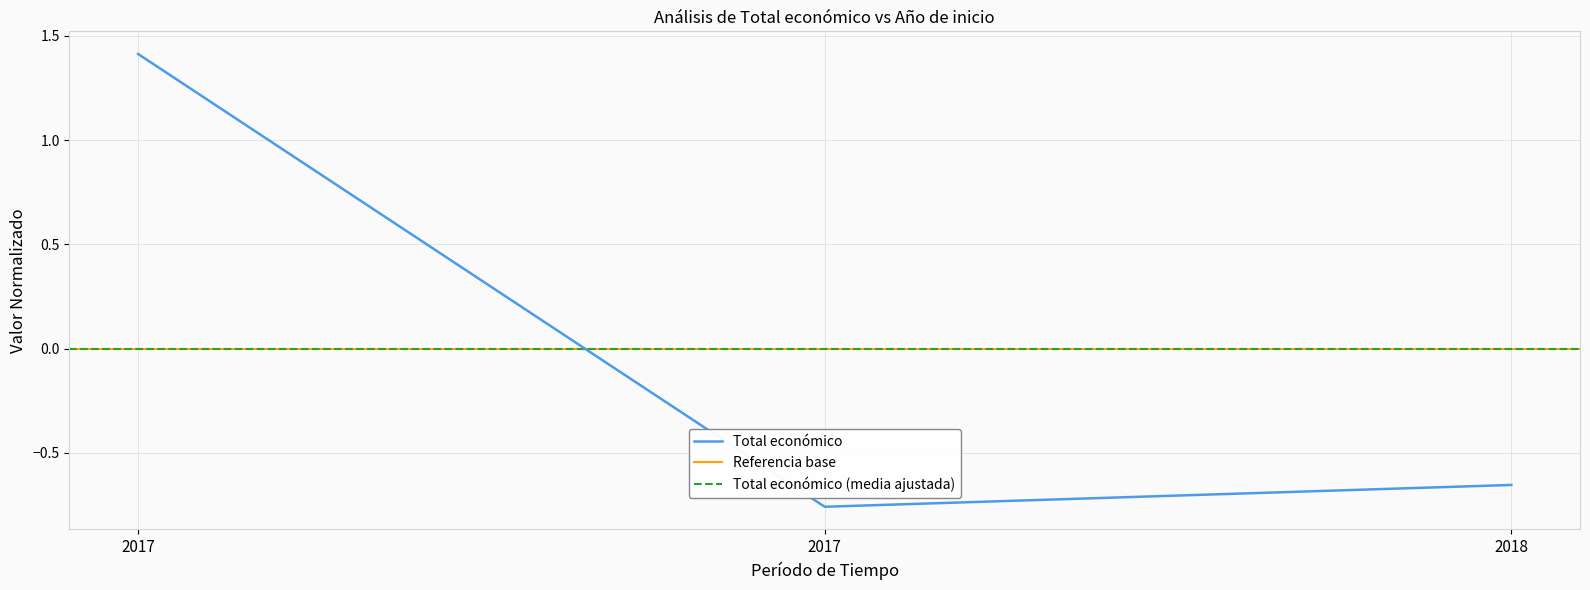

Is it true that the value at 2018 is -0.4?

False